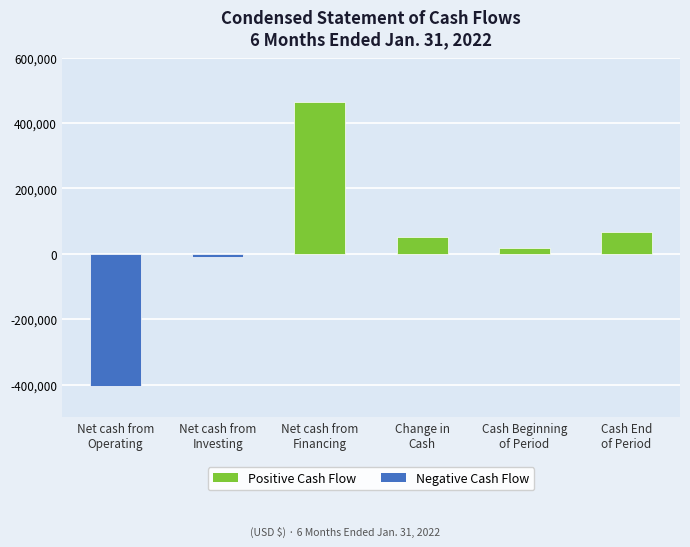

Reading left to right, transcribe all the data shown in this chart.

Net cash from
Operating=-403669	Net cash from
Investing=-11017	Net cash from
Financing=465000	Change in
Cash=50313	Cash Beginning
of Period=17194	Cash End
of Period=67507